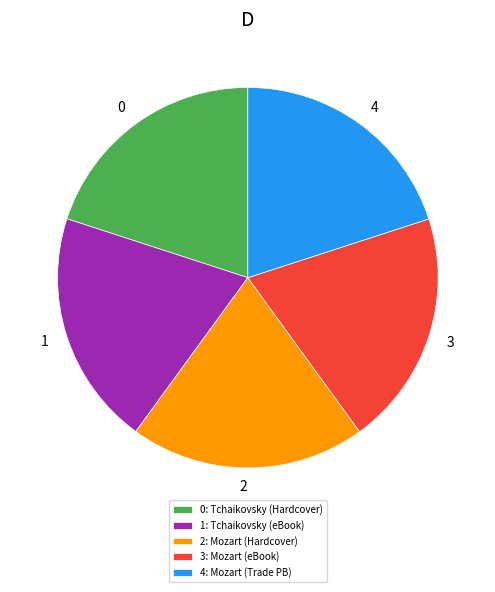

Is there a majority slice in this chart?

No